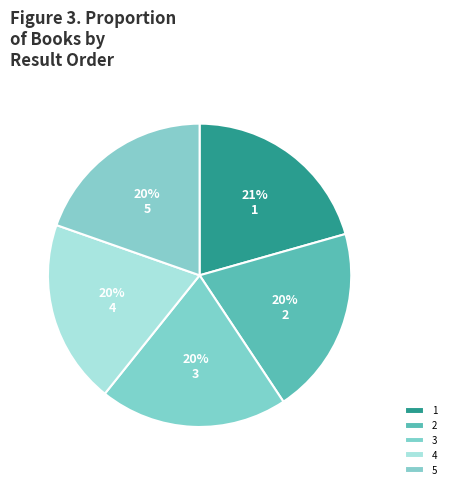

Count the number of slices in the pie.

5